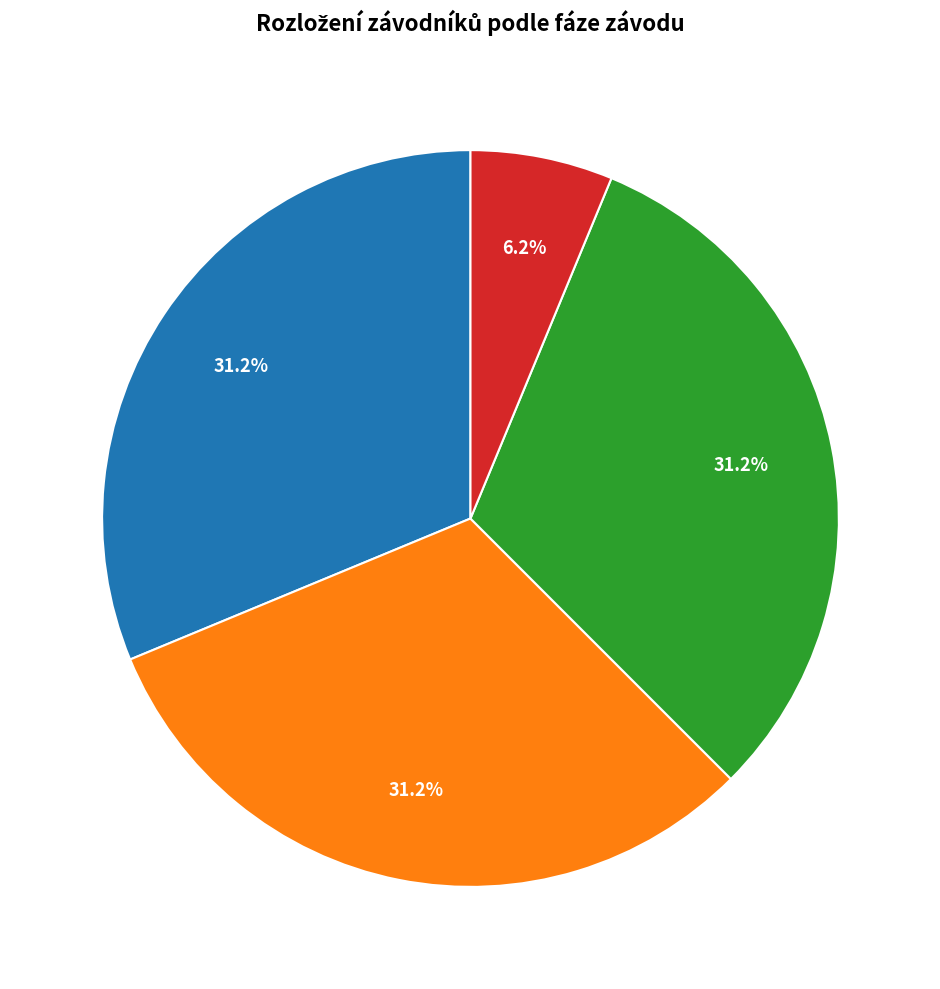

True or false: Běh 03 accounts for 31% of the total.

True